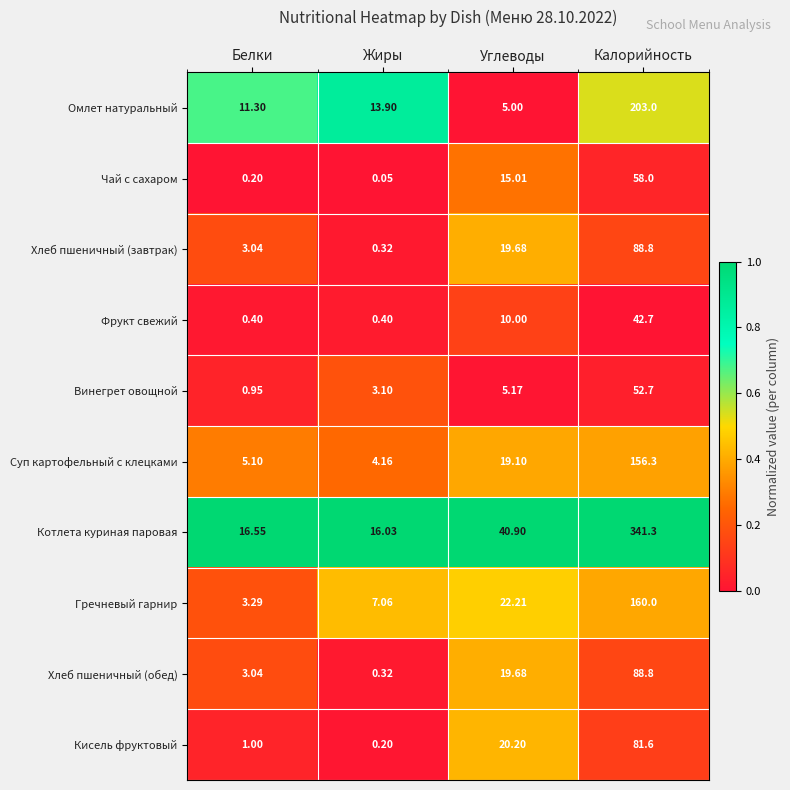

How many series are shown in this chart?

10